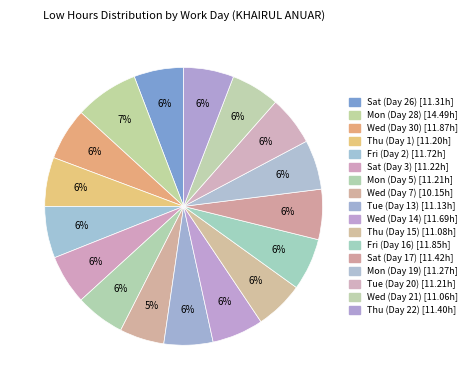

Rank the categories by value from highest to lowest.

Mon (Day 28), Wed (Day 30), Fri (Day 16), Fri (Day 2), Wed (Day 14), Sat (Day 17), Thu (Day 22), Sat (Day 26), Mon (Day 19), Sat (Day 3), Mon (Day 5), Tue (Day 20), Thu (Day 1), Tue (Day 13), Thu (Day 15), Wed (Day 21), Wed (Day 7)